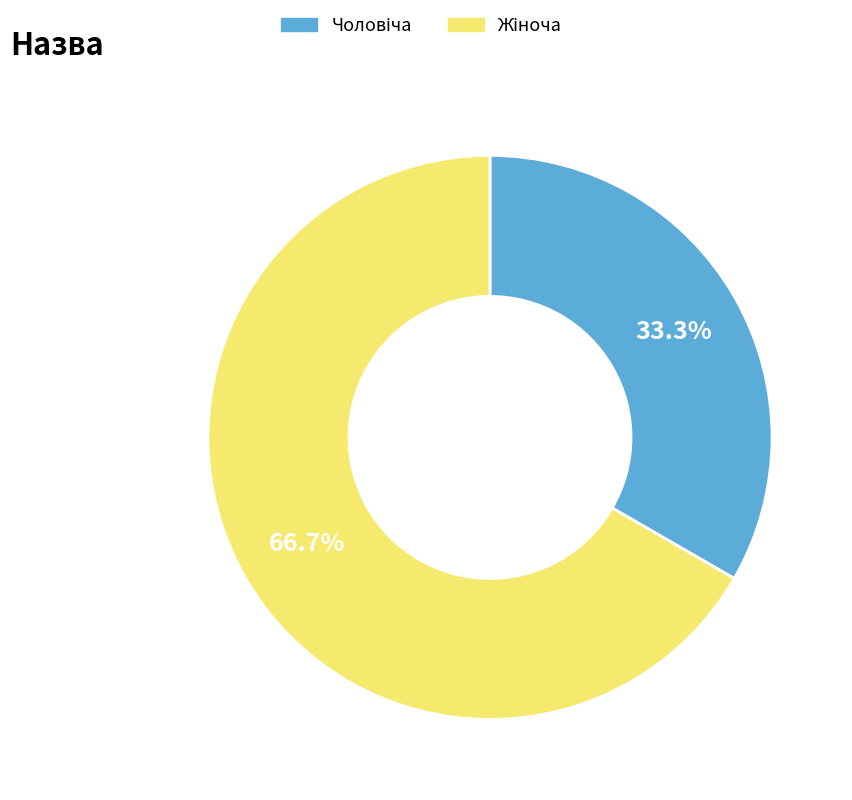

Does any single category account for the majority?

Yes